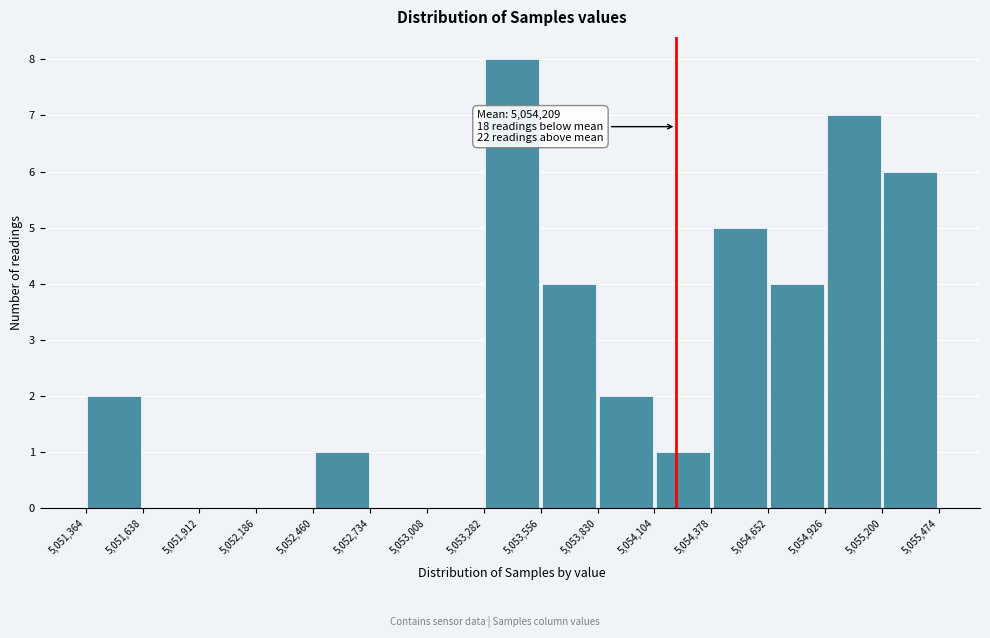

Which range on the x-axis has the tallest bar?

5,053,282 to 5,053,556